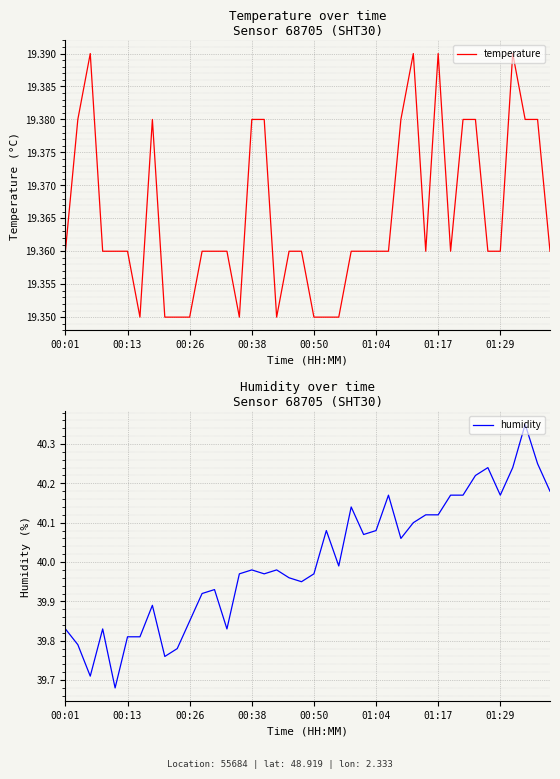

How many series are shown in this chart?

2